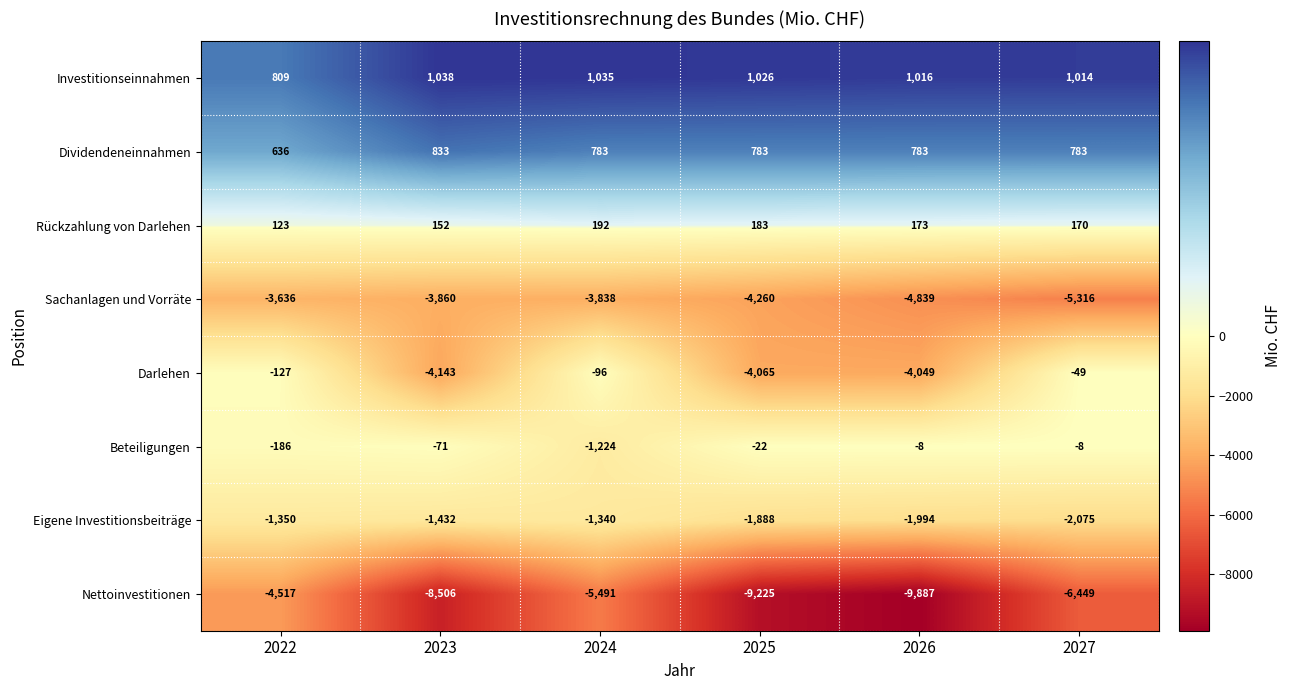

At which label does Dividendeneinnahmen reach its peak?

2023